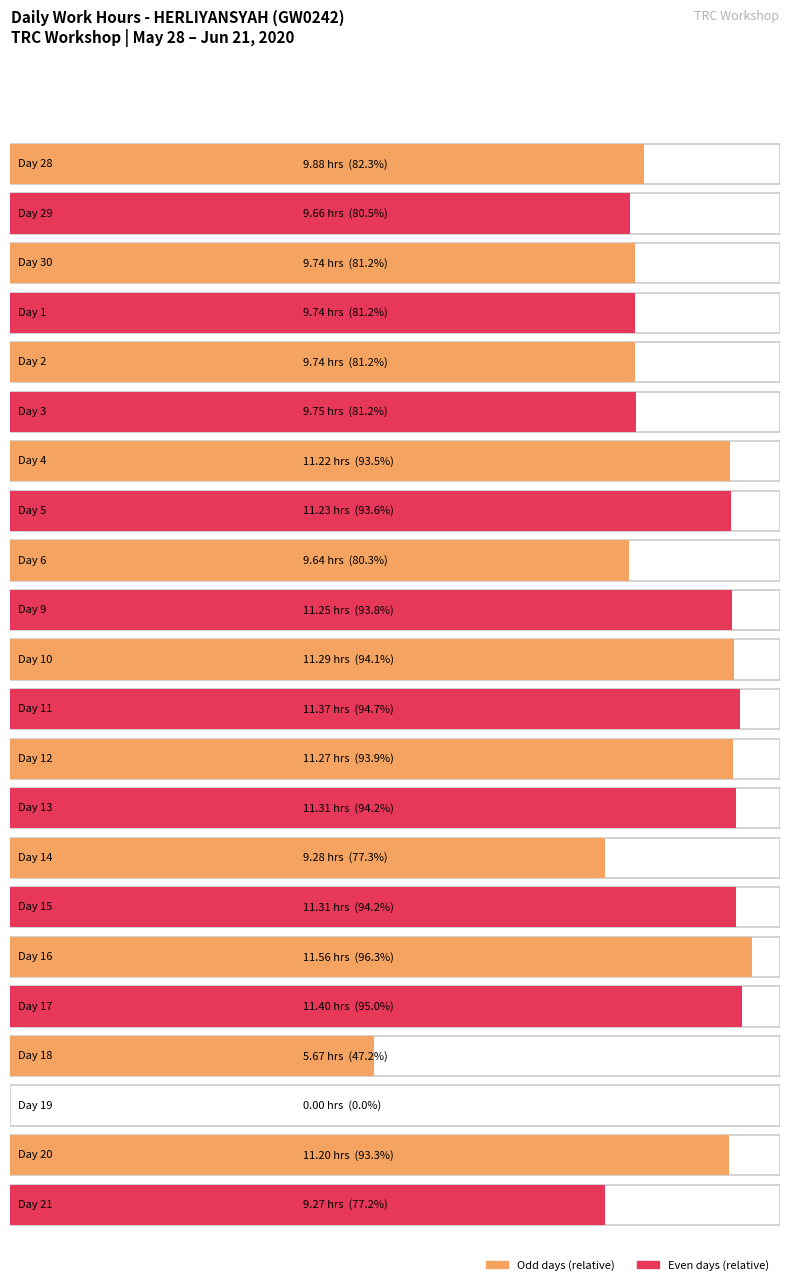

Reading left to right, what are all the values shown in this chart?

28=9.9	29=9.7	30=9.7	1=9.7	2=9.7	3=9.8	4=11.2	5=11.2	6=9.6	9=11.2	10=11.3	11=11.4	12=11.3	13=11.3	14=9.3	15=11.3	16=11.6	17=11.4	18=5.7	19=0.0	20=11.2	21=9.3